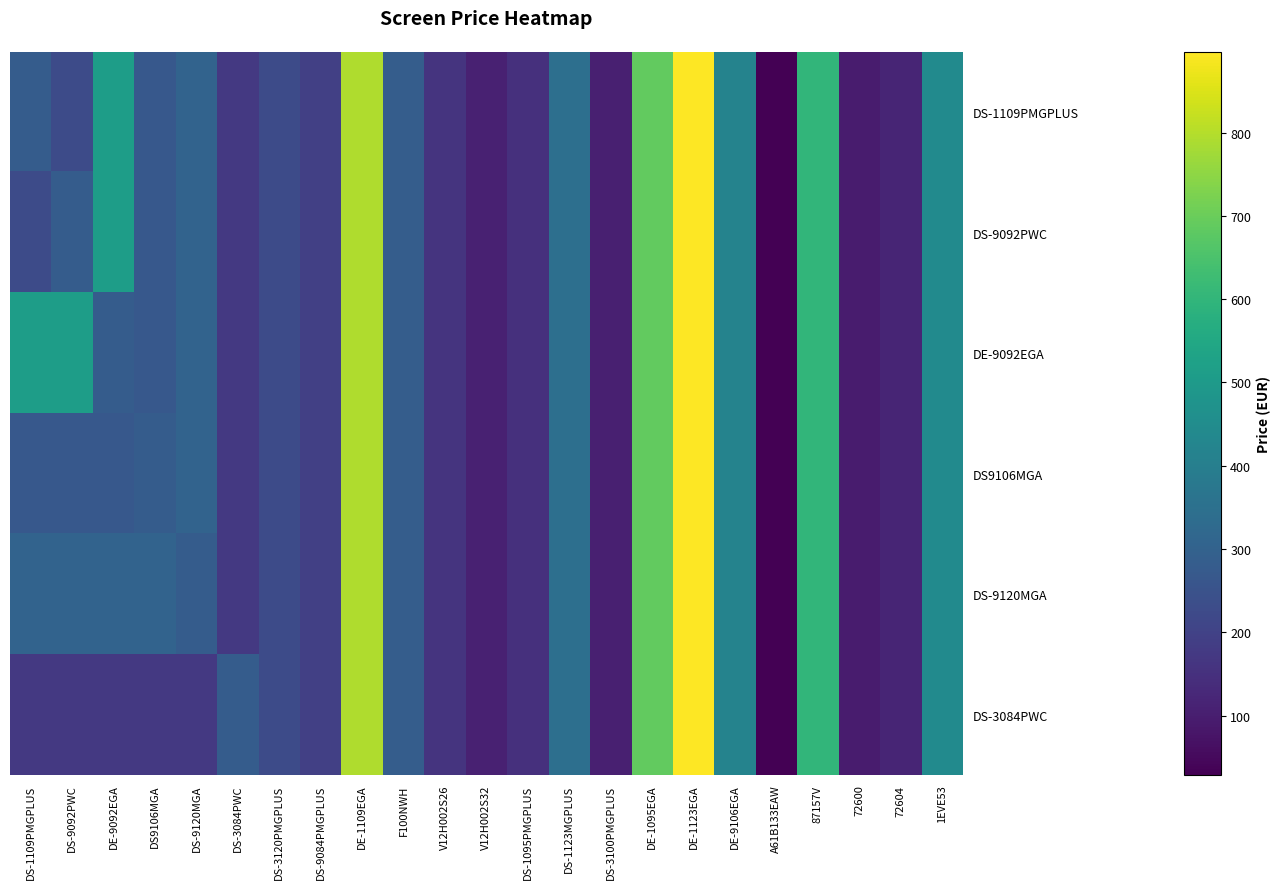

Rank the series at F100NWH from lowest to highest value.

DS-1109PMGPLUS, DS-9092PWC, DE-9092EGA, DS9106MGA, DS-9120MGA, DS-3084PWC